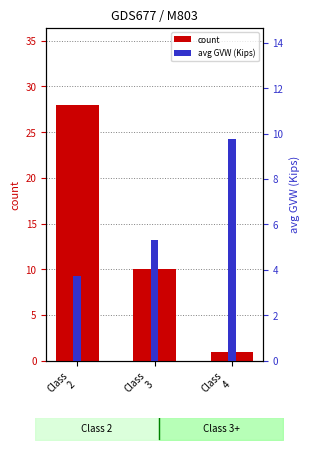

Between Class
3 and Class
2, which is larger?

Class
2